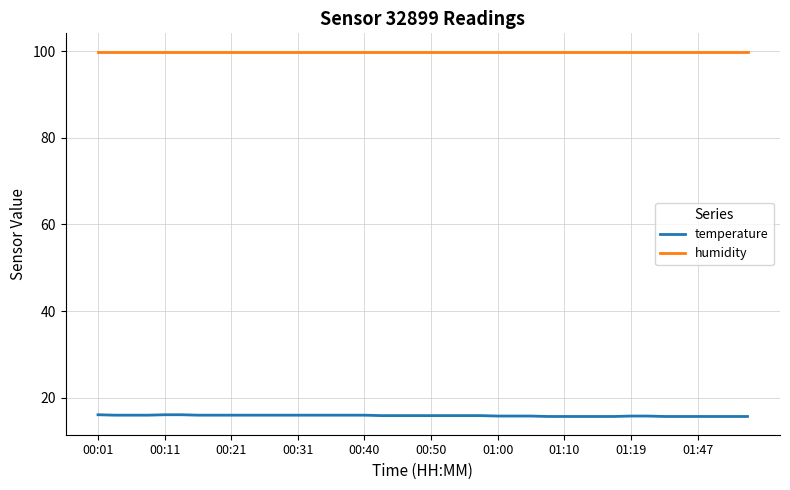

Which series has the largest total across all categories?

humidity